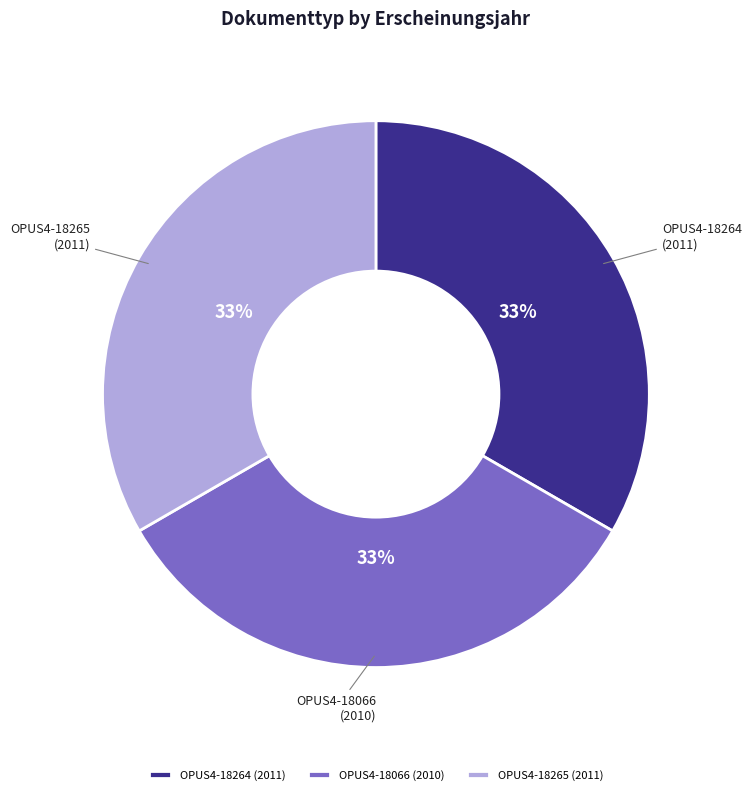

Does OPUS4-18264 account for over 50% of the chart?

No